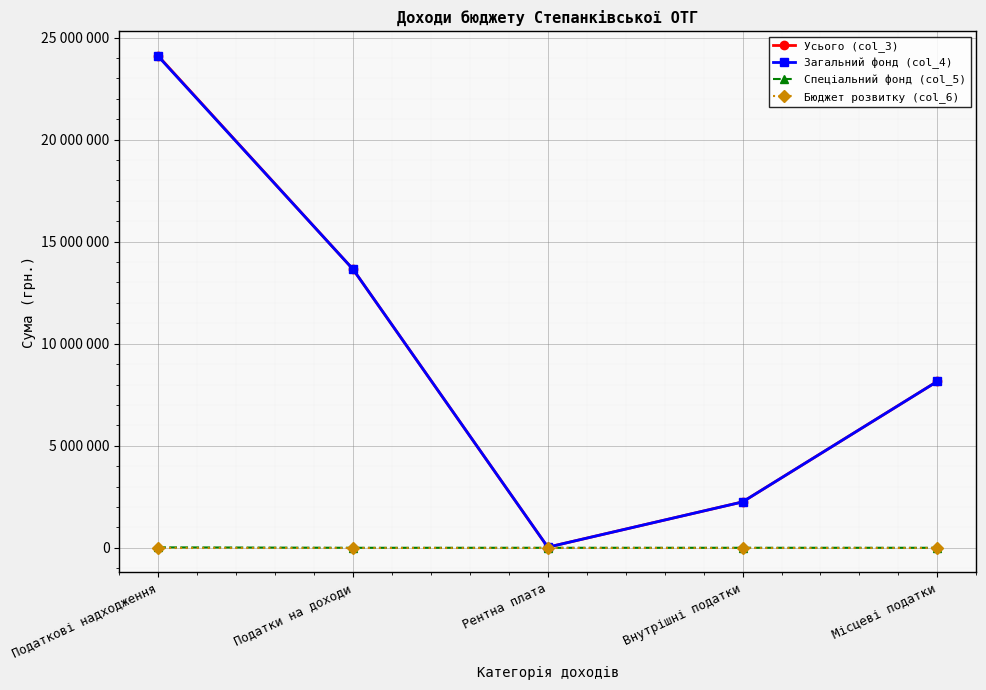

Is it true that Спеціальний фонд (col_5) equals 8538 at Податкові надходження?

False